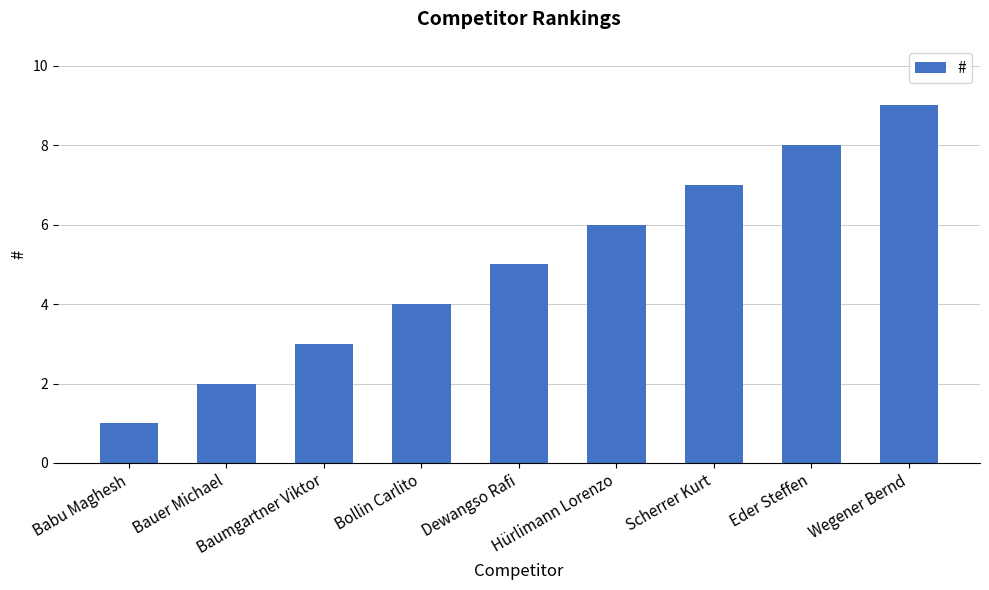

Read the value at Eder Steffen.

8